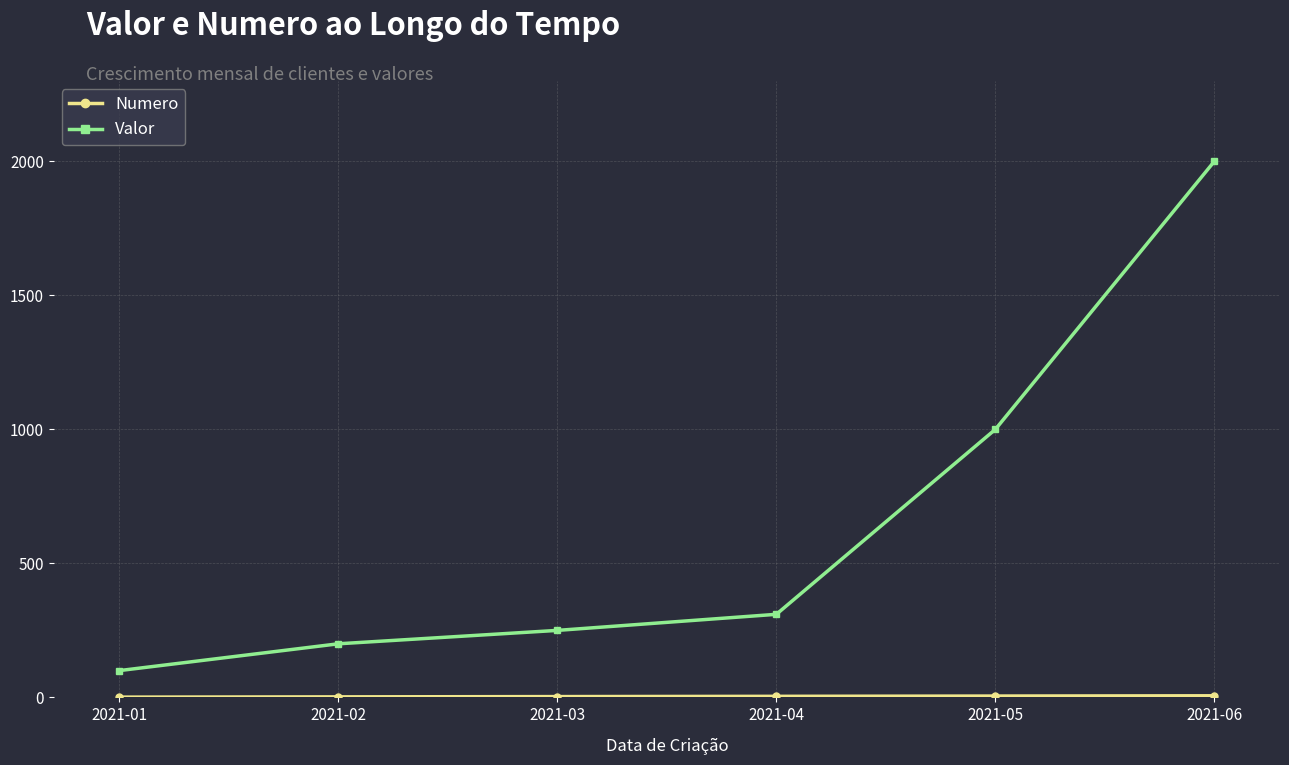

At which category is the sum across all series the highest?

2021-06